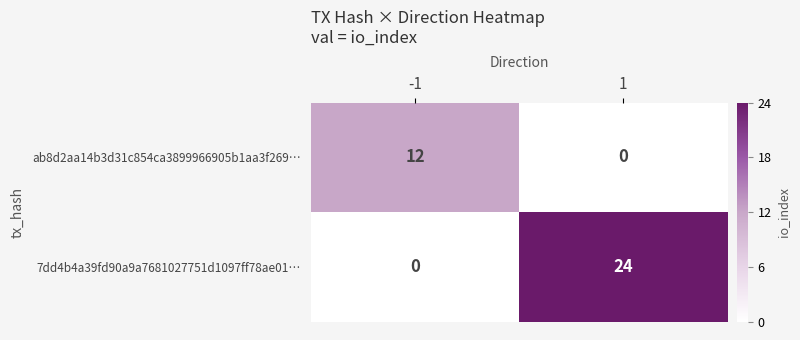

Read the 7dd4b4a39fd90a9a7681027751d1097ff78ae01… value at 1.

24